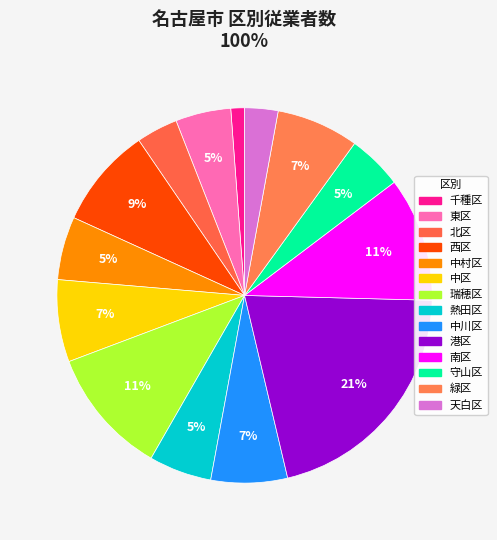

What is the ratio of the value at 瑞穂区 to the value at 中区?

1.5